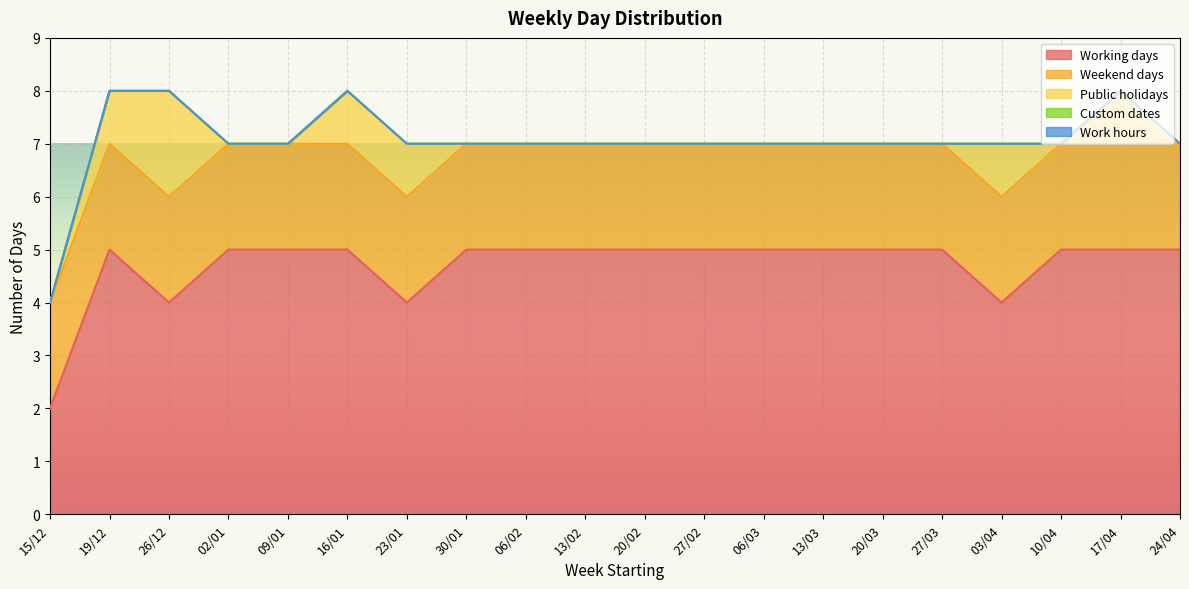

What is the highest value of the Weekend days series?

2